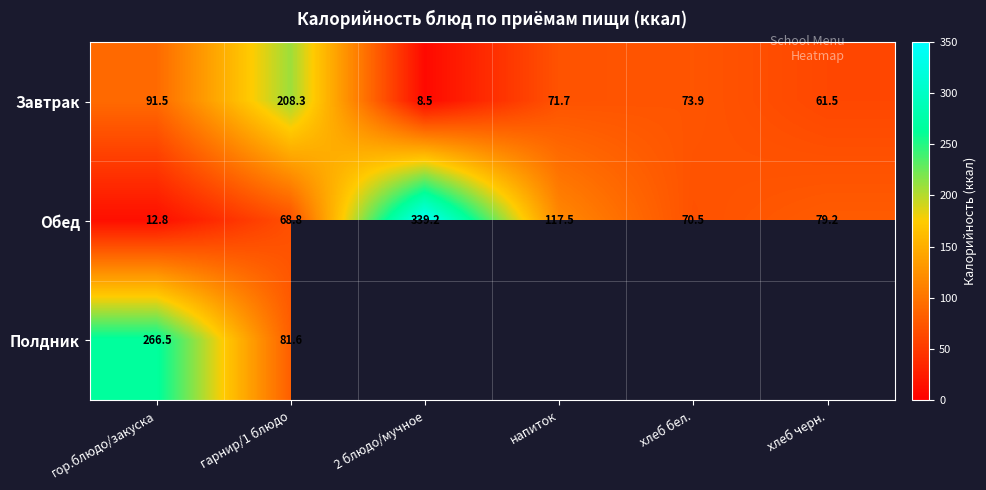

How many categories are shown in the chart?

6